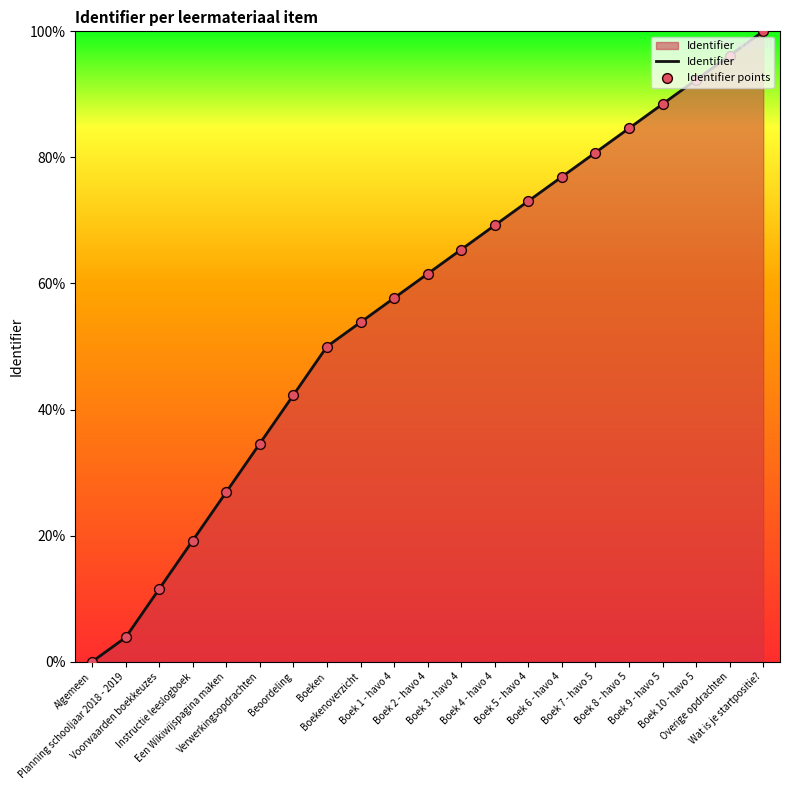

What is the maximum value shown in the chart?

100.0